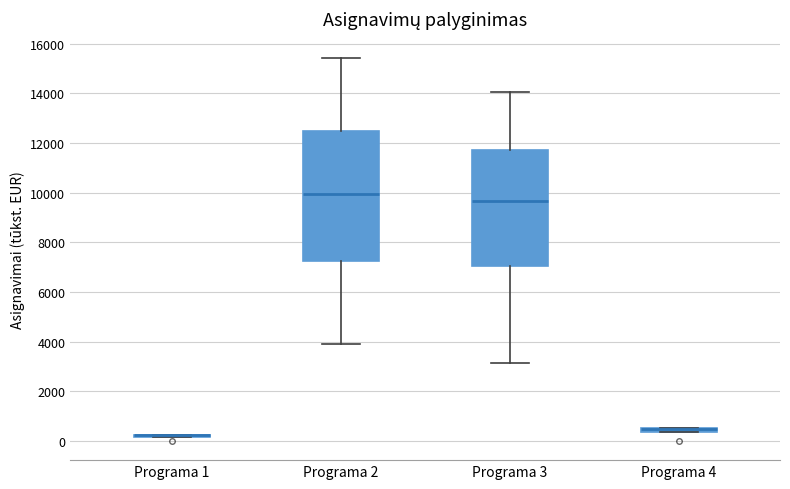

Comparing the boxes themselves (not the whiskers), which one is the tallest?

Programa 2